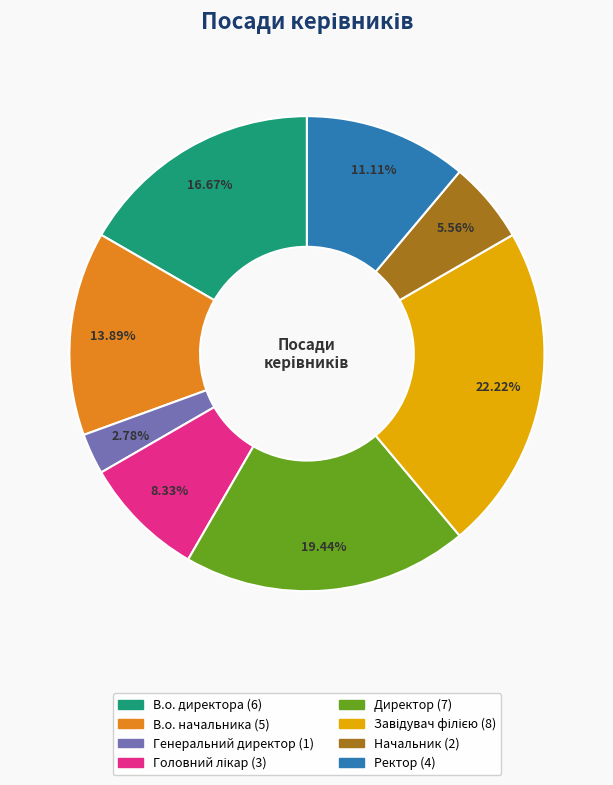

To the nearest percent, what portion does Начальник represent?

6%